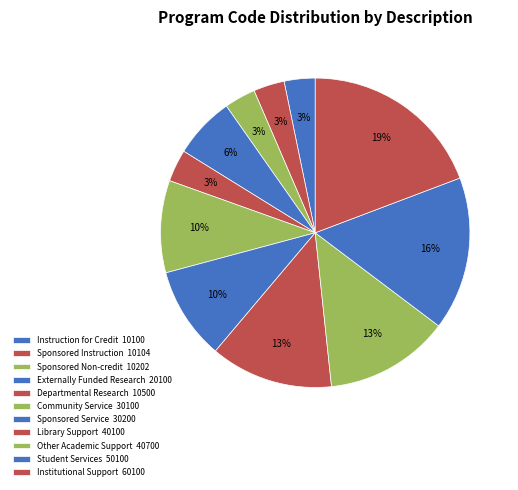

Count the number of slices in the pie.

11